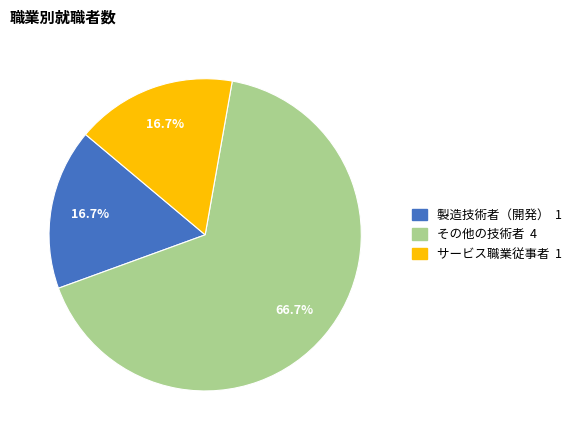

To the nearest percent, what is the difference between the largest and smallest slice percentages?

50%